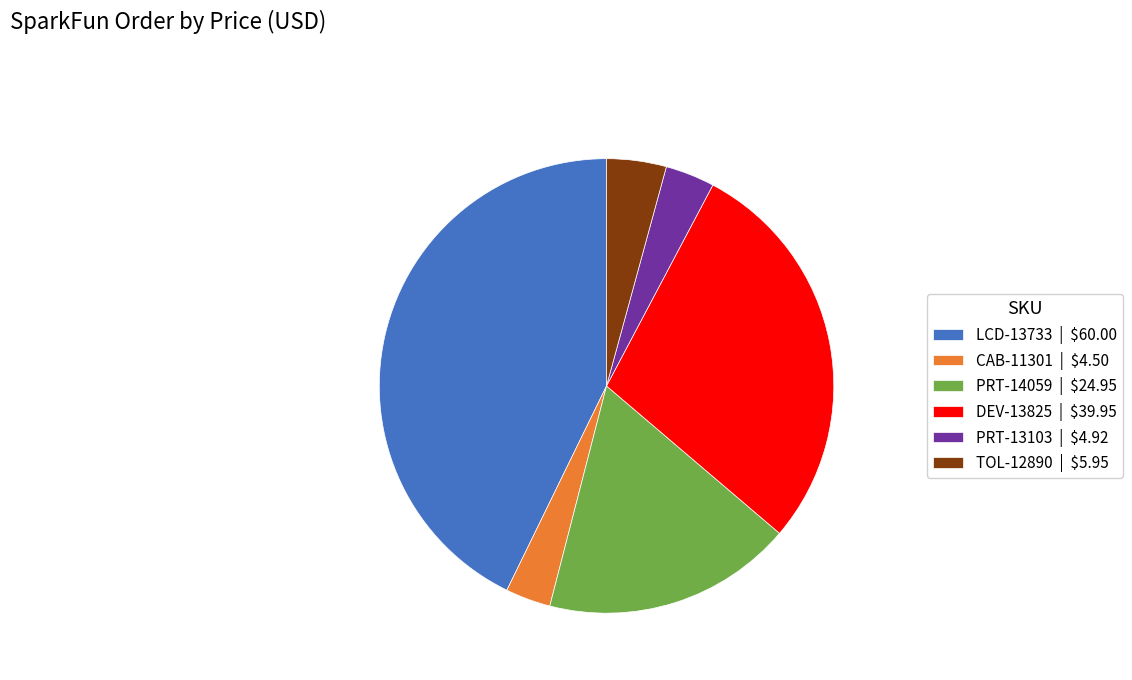

How many slices are in this pie chart?

6